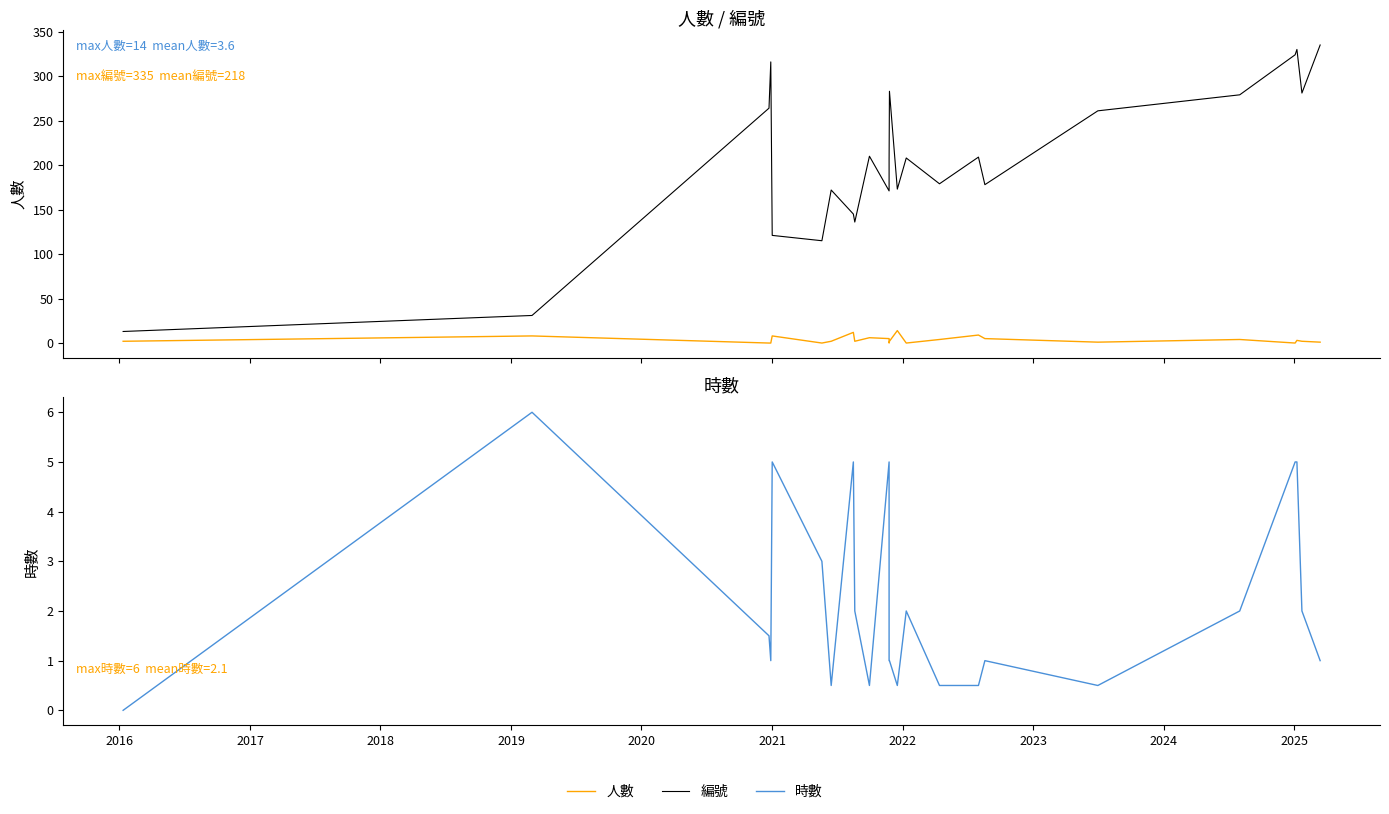

True or false: 時數 and 人數 intersect in this chart.

True